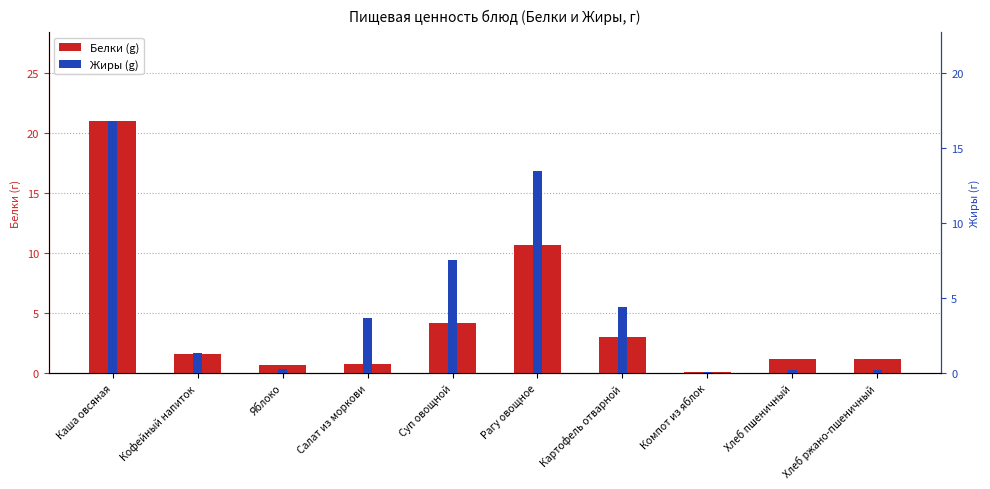

Reading left to right, list all the values displayed in this chart.

Белки: 21.1	1.6	0.7	0.7	4.1	10.7	3.1	0.1	1.2	1.2
Жиры: 16.8	1.4	0.3	3.7	7.6	13.5	4.4	0.1	0.2	0.2